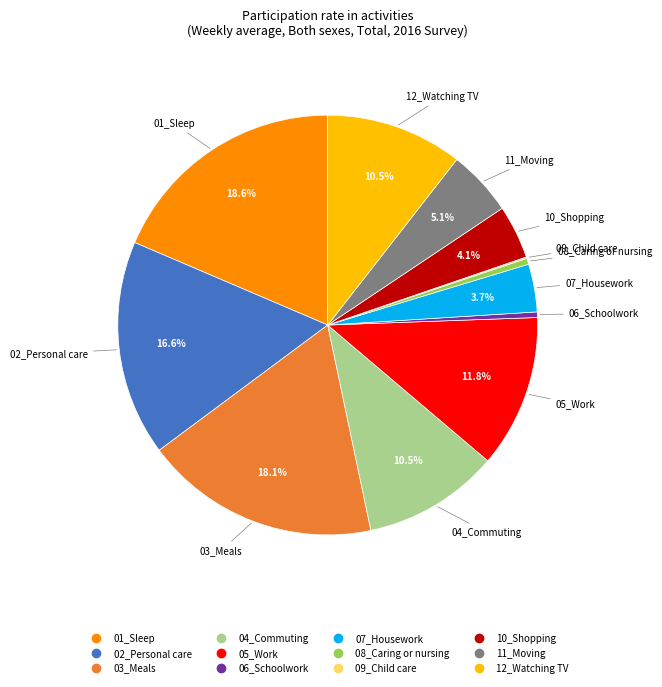

What percentage is the 10_Shopping slice, to the nearest percent?

4%